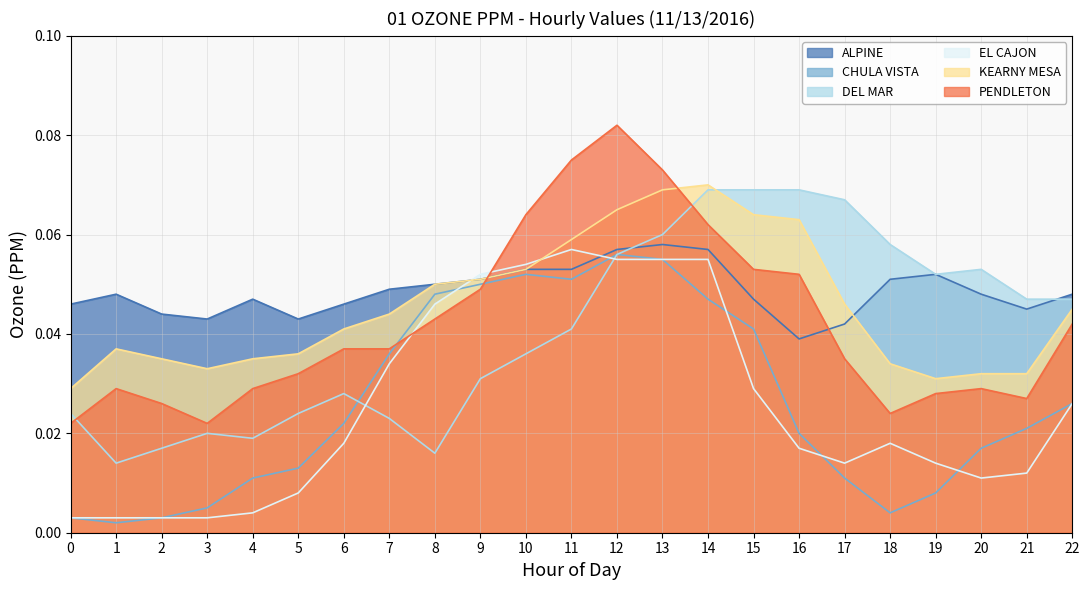

How many times do DEL MAR and EL CAJON cross each other?

2